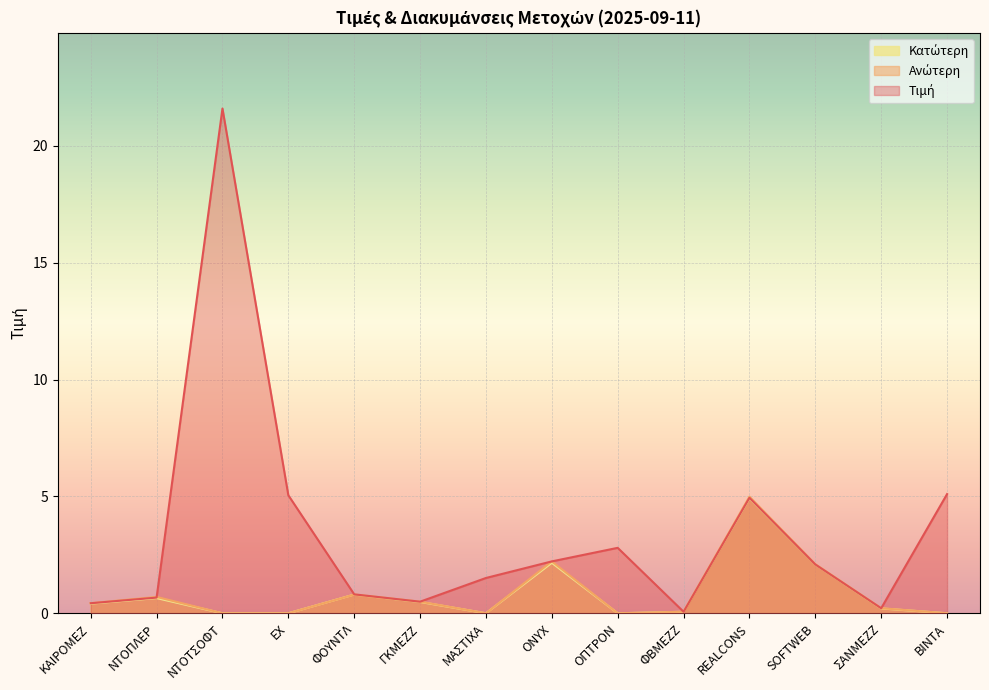

What is the average value of the Κατώτερη series?

0.8